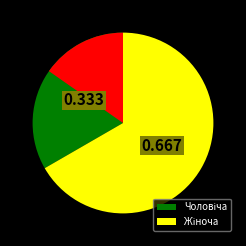

Which category has the biggest portion of the pie?

Жіноча